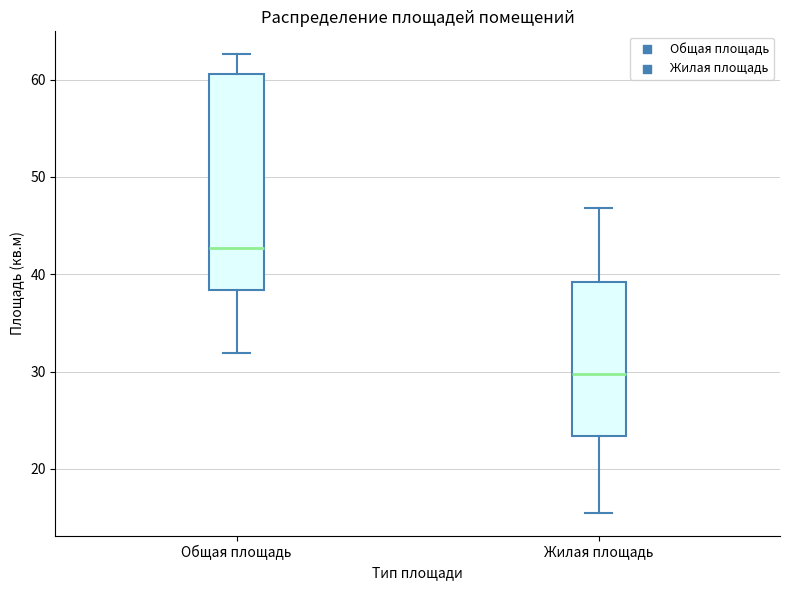

Comparing the boxes themselves (not the whiskers), which one is the tallest?

Общая площадь